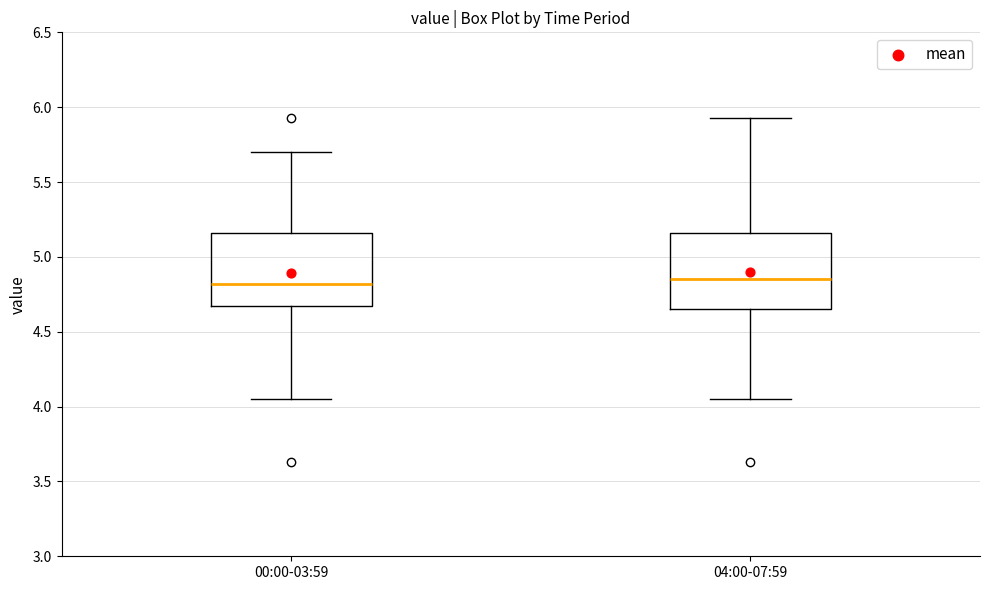

Reading left to right, read every box against the y-axis: the position of its median line, the range the box covers, and the ends of its whiskers. The values are not printed on the chart, so give them approximately, as read against the axis.

00:00-03:59: median 4.80, box 4.65 to 5.15, whiskers 4.05 to 5.70
04:00-07:59: median 4.85, box 4.65 to 5.15, whiskers 4.05 to 5.95